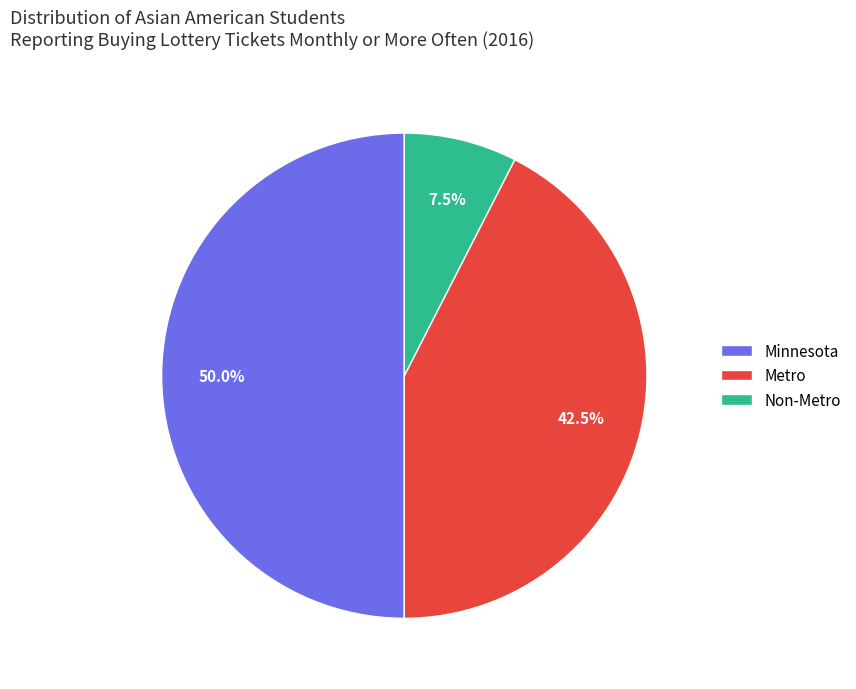

Which has a higher value, Non-Metro or Minnesota?

Minnesota